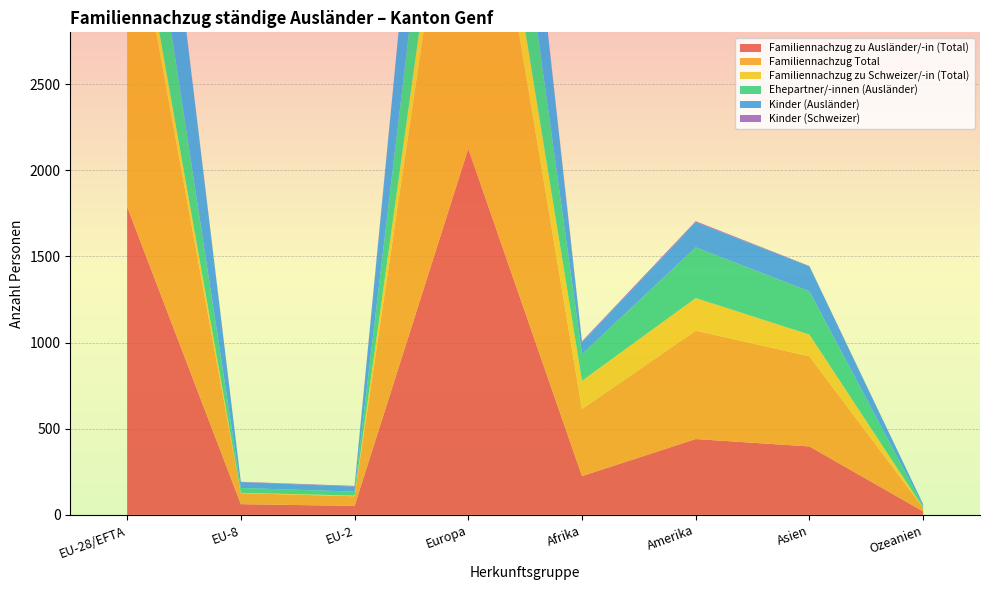

Reading left to right, extract all data points from this chart.

Familiennachzug zu Ausländer/-in (Total): 1788	62	52	2125	225	440	397	20
Familiennachzug Total: 1927	64	56	2424	389	629	523	21
Familiennachzug zu Schweizer/-in (Total): 139	2	4	299	164	189	126	1
Ehepartner/-innen (Ausländer): 623	28	23	853	154	294	251	10
Kinder (Ausländer): 1165	34	29	1272	69	146	145	10
Kinder (Schweizer): 10	2	4	11	6	6	2	0